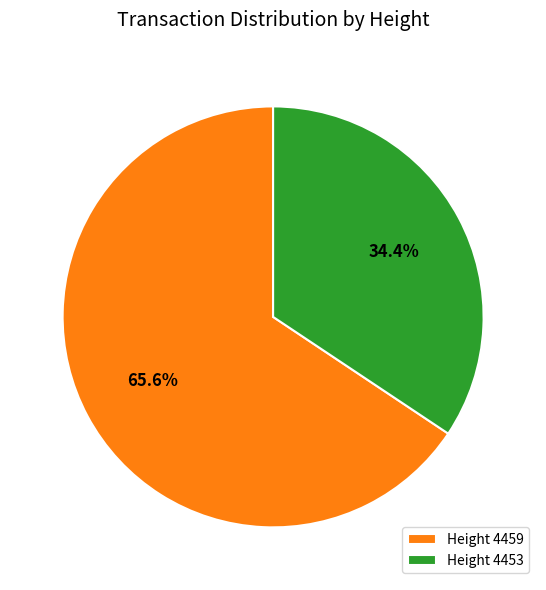

Count the number of slices in the pie.

2